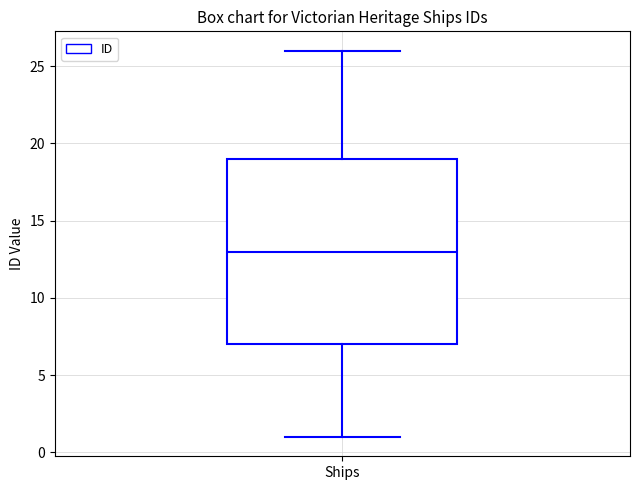

Transcribe this box plot: give where the median line is, the range the box spans, and where the two whiskers end, as read against the y-axis. The values are not printed on the chart, so give them approximately, as read against the axis.

median 13, box 7 to 19, whiskers 1 to 26